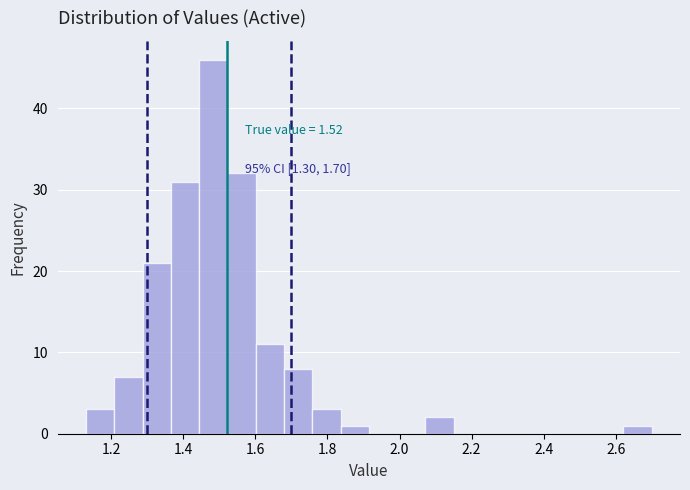

Around what value on the x-axis is the tallest bar? Give the approximate position of its centre, as read against the axis.

1.48